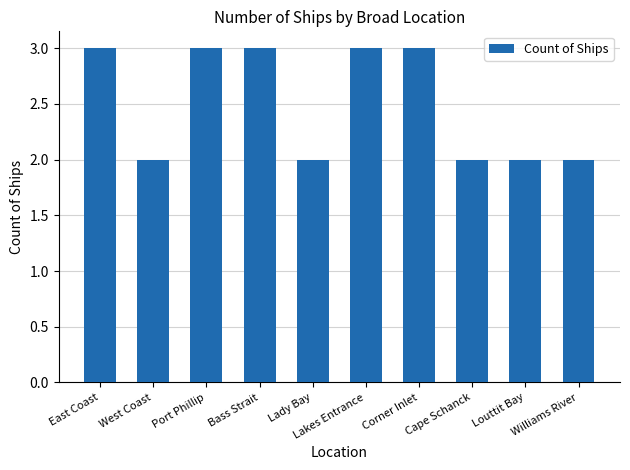

Read the value at Port Phillip.

3